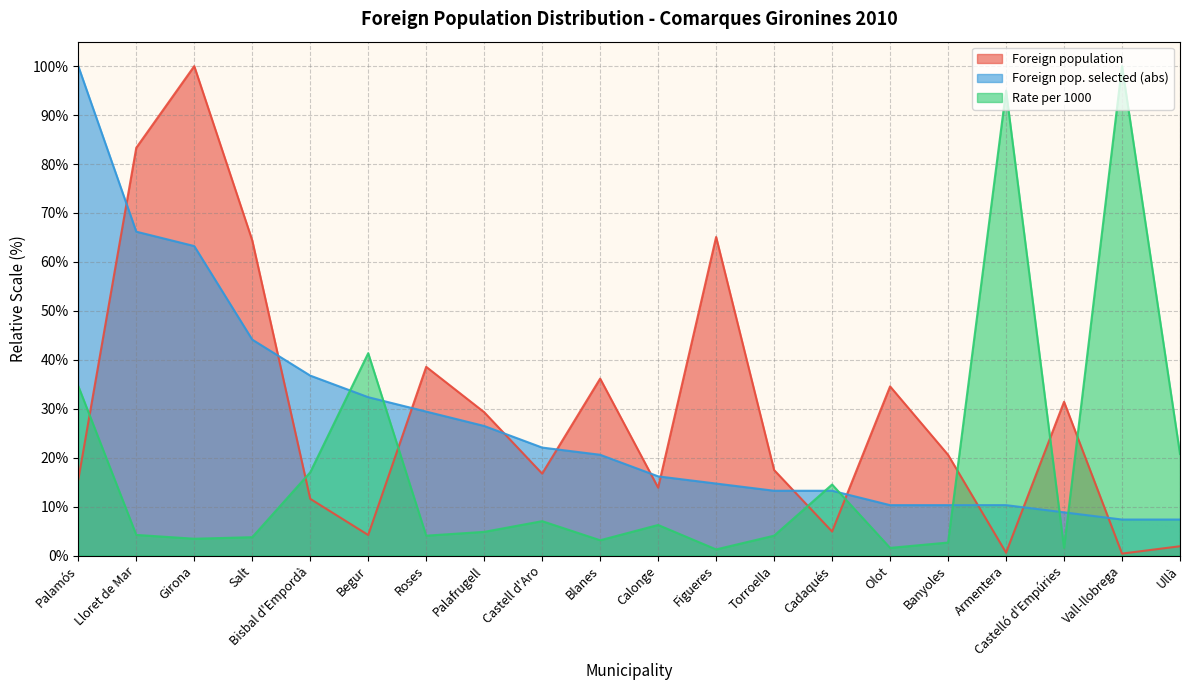

Rank the series at Salt from highest to lowest value.

Foreign population, Foreign pop. selected (abs), Rate per 1000